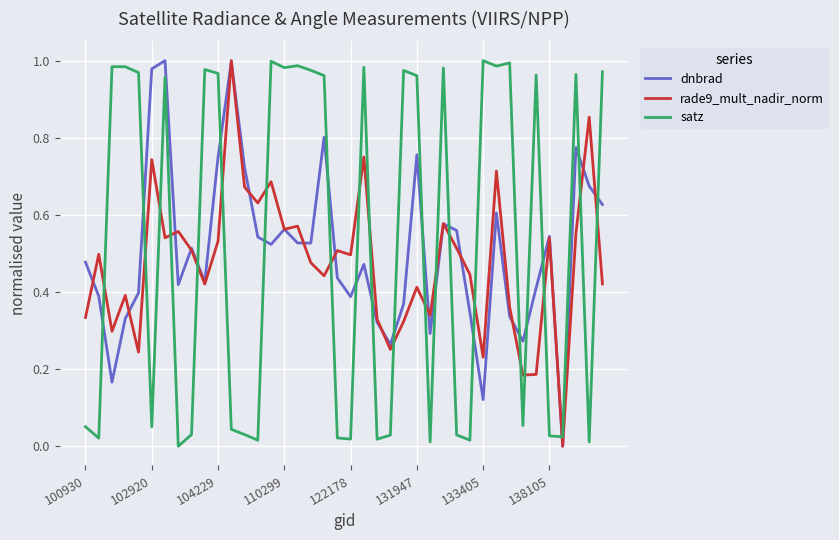

What are all the series names shown in the legend?

dnbrad, rade9_mult_nadir_norm, satz